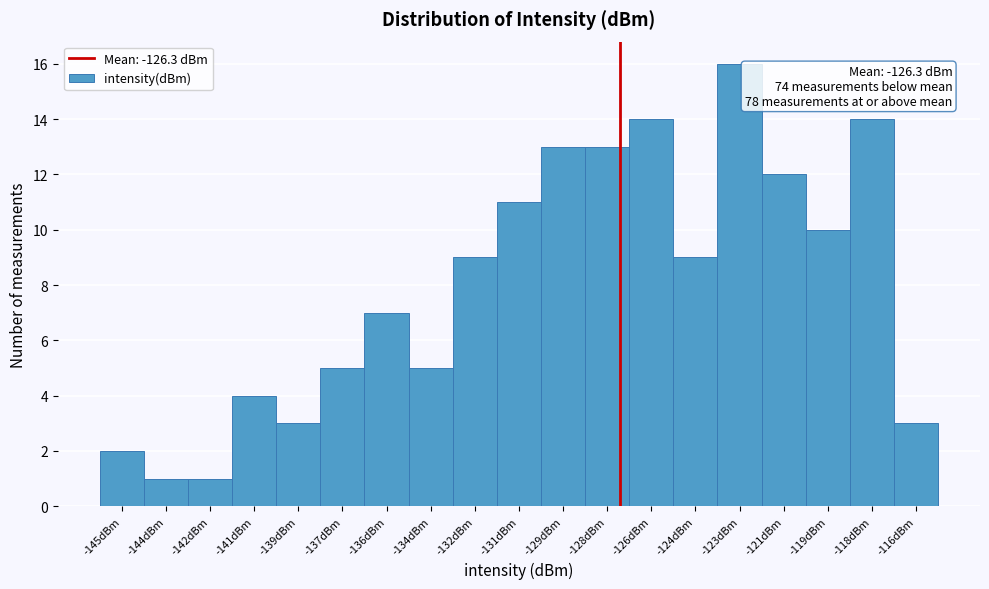

Reading left to right, extract all data points from this chart.

2	1	1	4	3	5	7	5	9	11	13	13	14	9	16	12	10	14	3